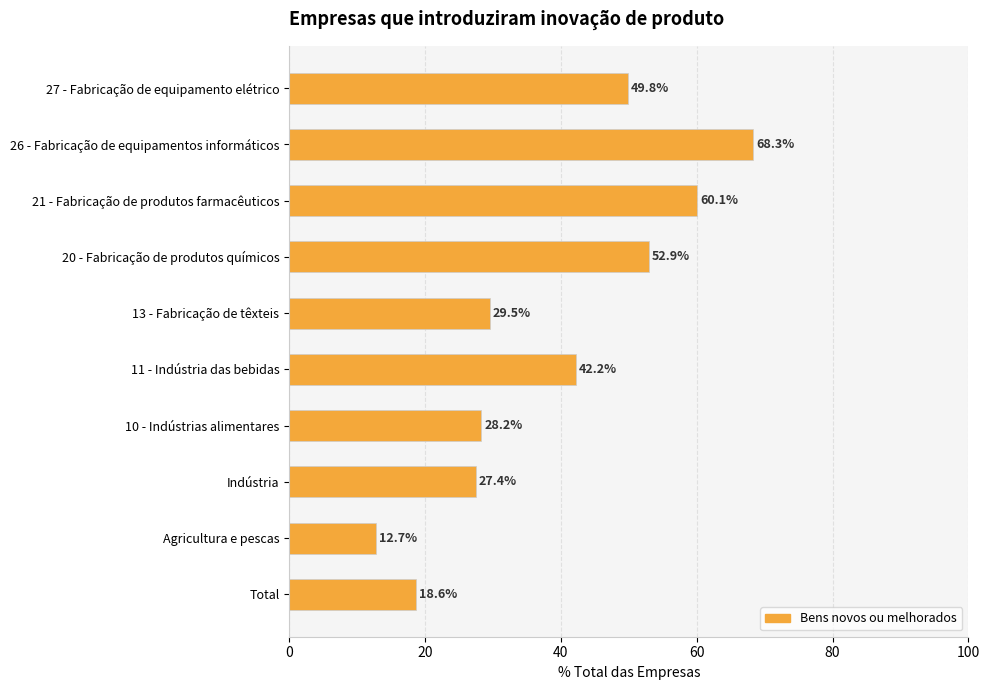

What is the average value?

39.0